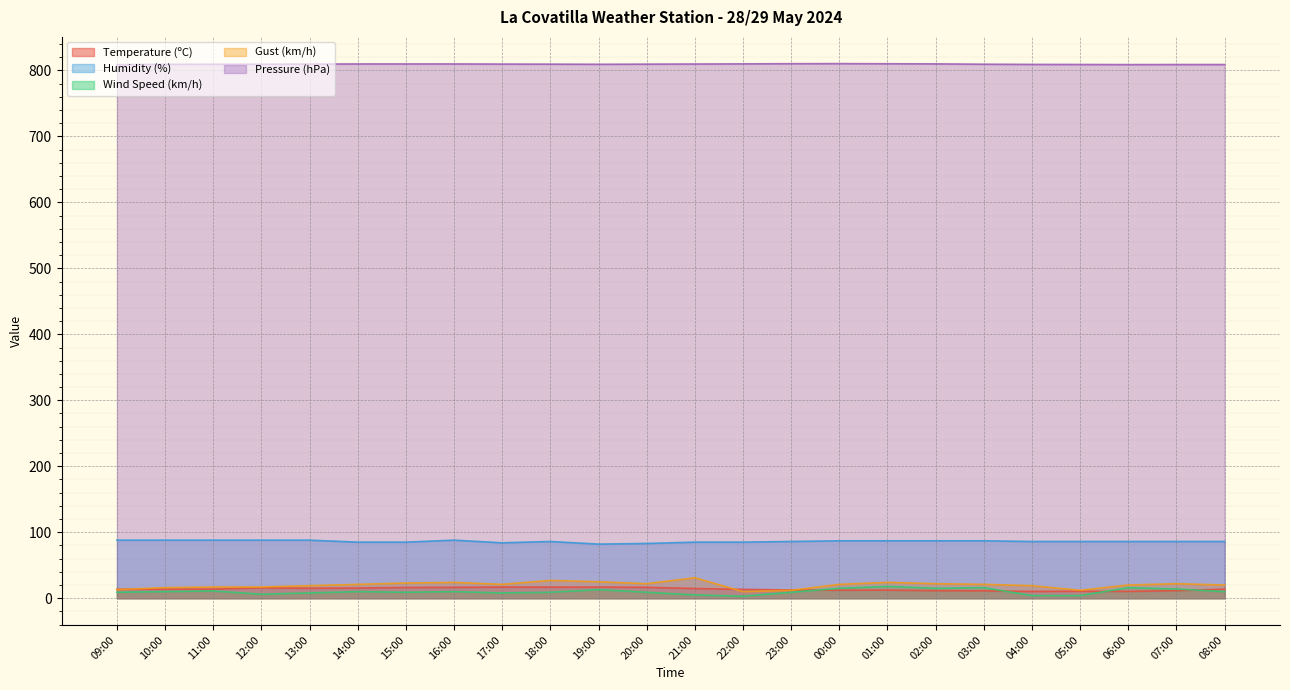

Rank the categories by Pressure (hPa) value from highest to lowest.

00:00, 23:00, 01:00, 22:00, 02:00, 14:00, 15:00, 16:00, 21:00, 13:00, 17:00, 18:00, 20:00, 11:00, 12:00, 03:00, 19:00, 10:00, 04:00, 05:00, 07:00, 08:00, 09:00, 06:00